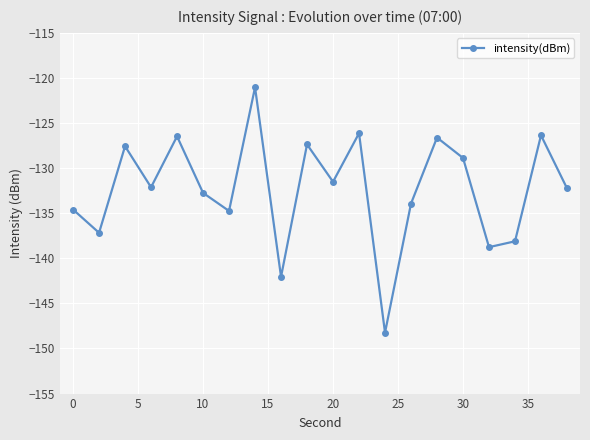

What is the difference between the maximum and second lowest values?

21.0